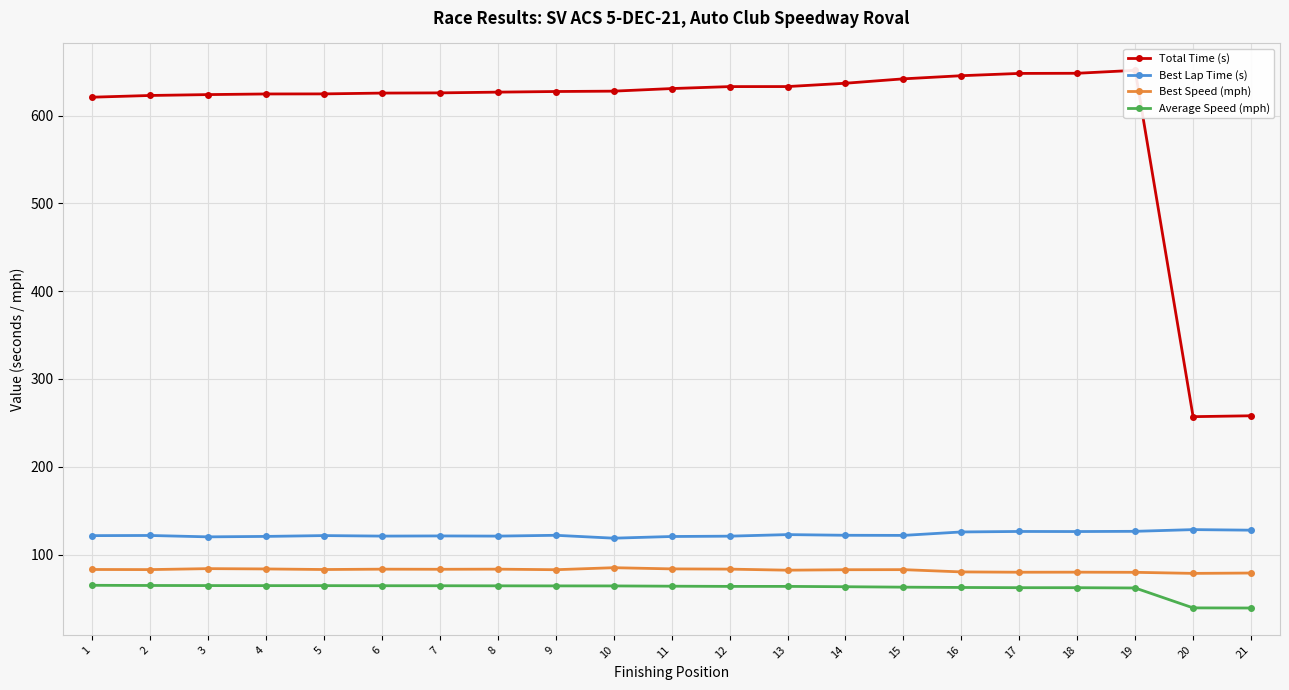

At how many categories does at least one series exceed 177?

21